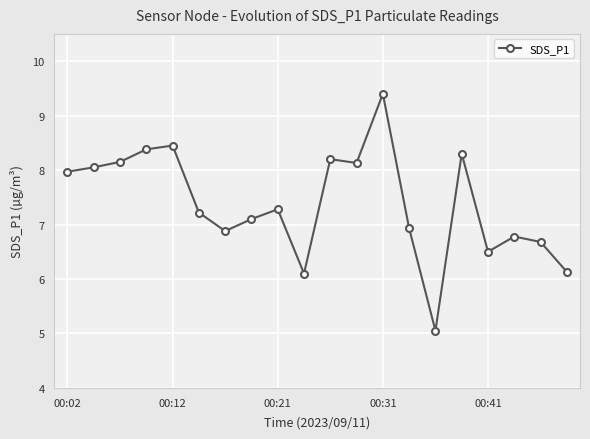

Does the chart display data point markers on the line(s)?

Yes